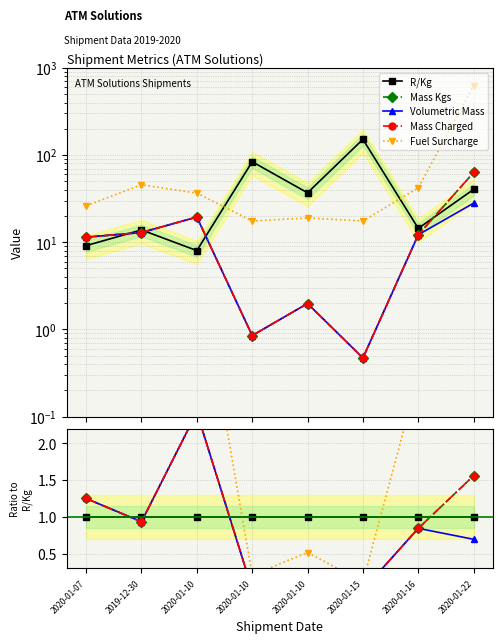

The R/Kg series shows 0.5 at 2019-12-30. True or false?

False